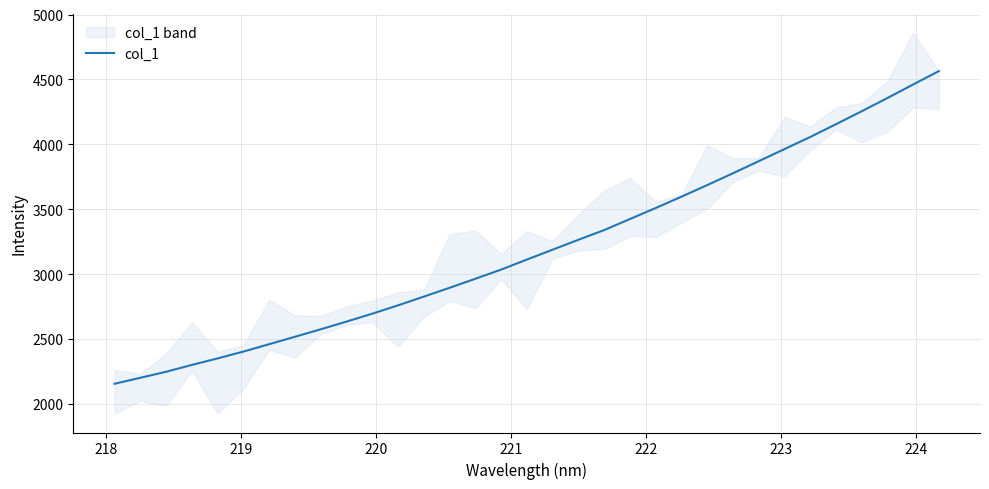

Is it true that the value at 28 is 7101.5?

False